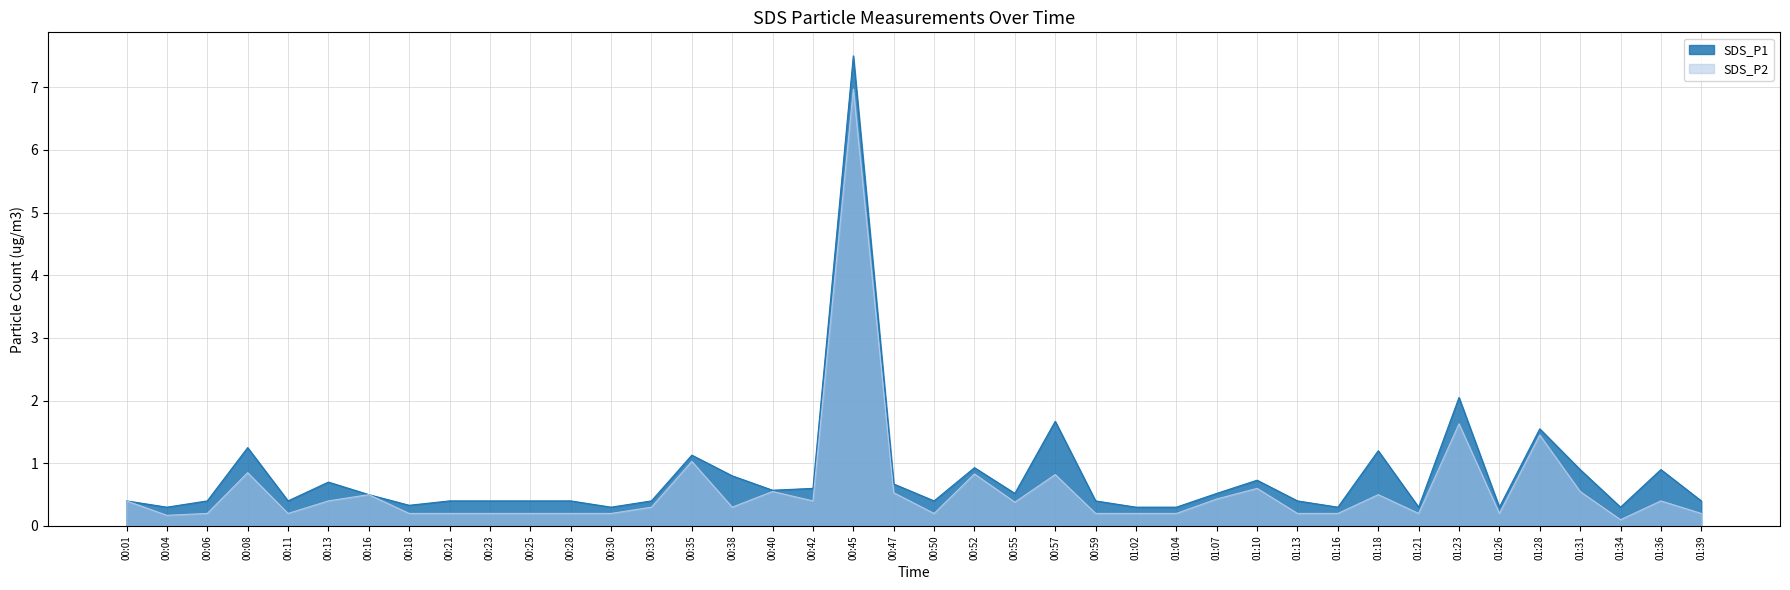

What position from the right is 00:47?

21